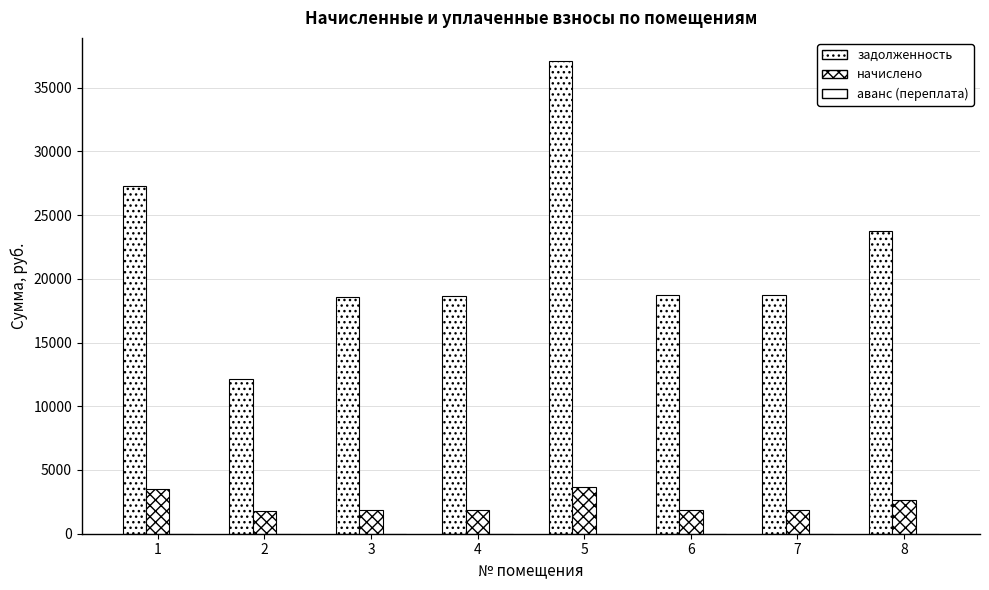

Which has a higher value, 5 or 2?

5